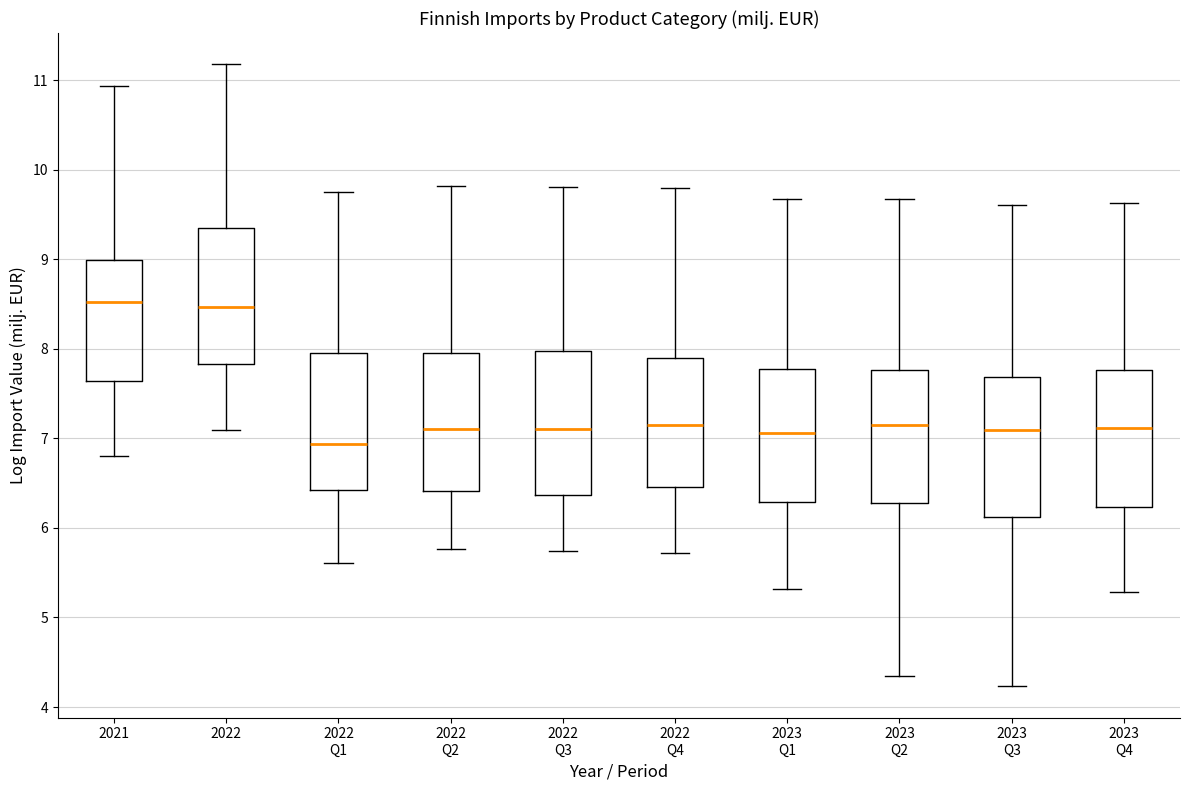

Where is the upper edge of the box for 2022 Q1 on the y-axis? The values are not printed on the chart, so give them approximately, as read against the axis.

8.0